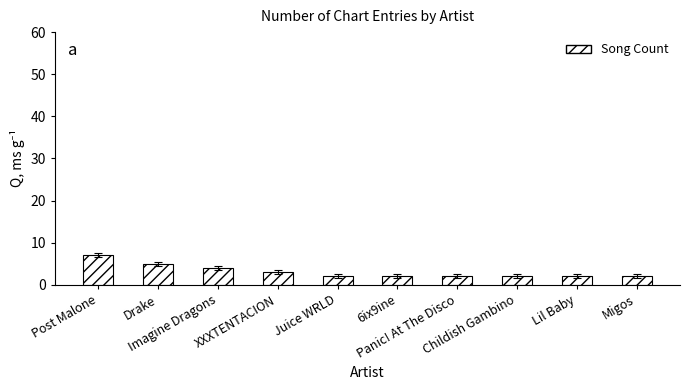

What is the difference between the maximum and minimum values?

5